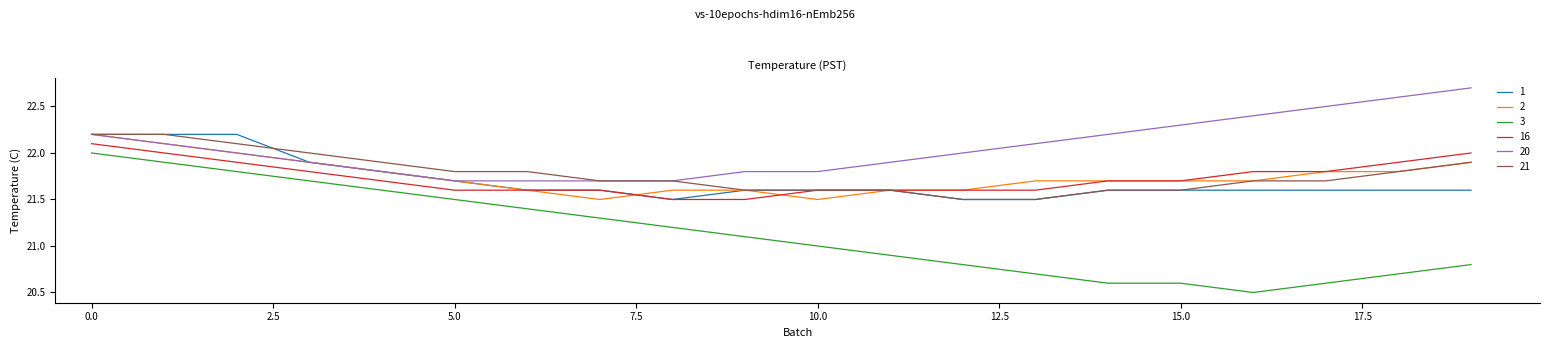

True or false: 3 and 16 intersect in this chart.

False